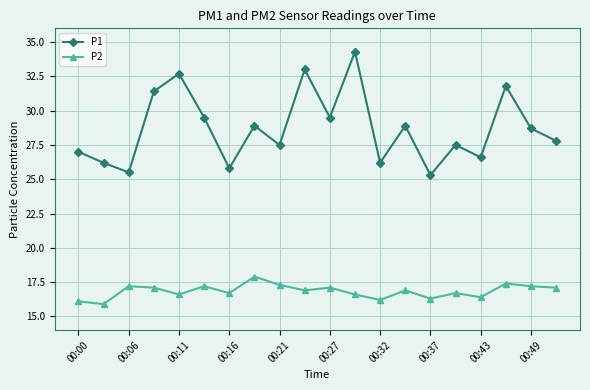

What is the difference between the second highest and minimum values in the P1 series?

7.7